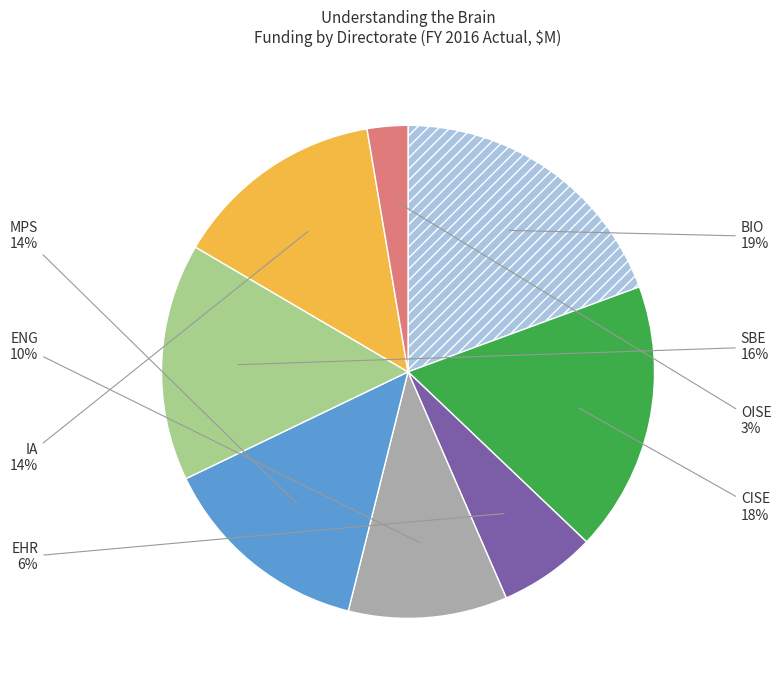

Does any single category account for the majority?

No